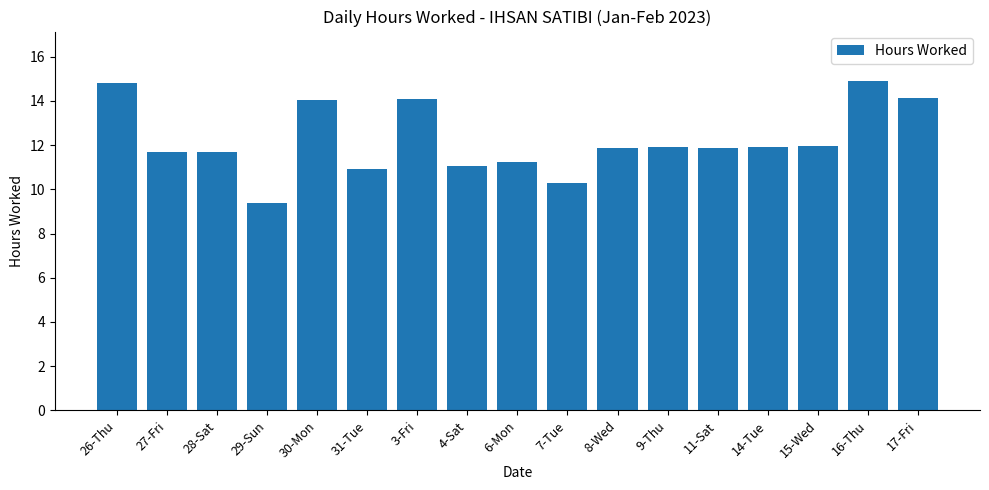

What is the sum of all values?

207.8